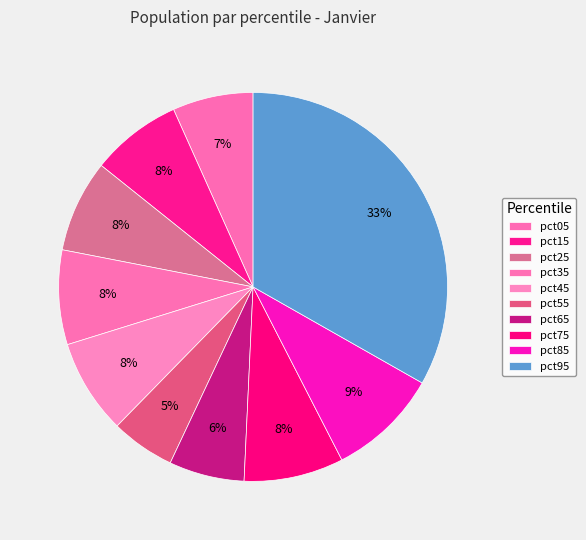

Rank the categories by value from highest to lowest.

pct95, pct85, pct75, pct45, pct35, pct25, pct15, pct05, pct65, pct55